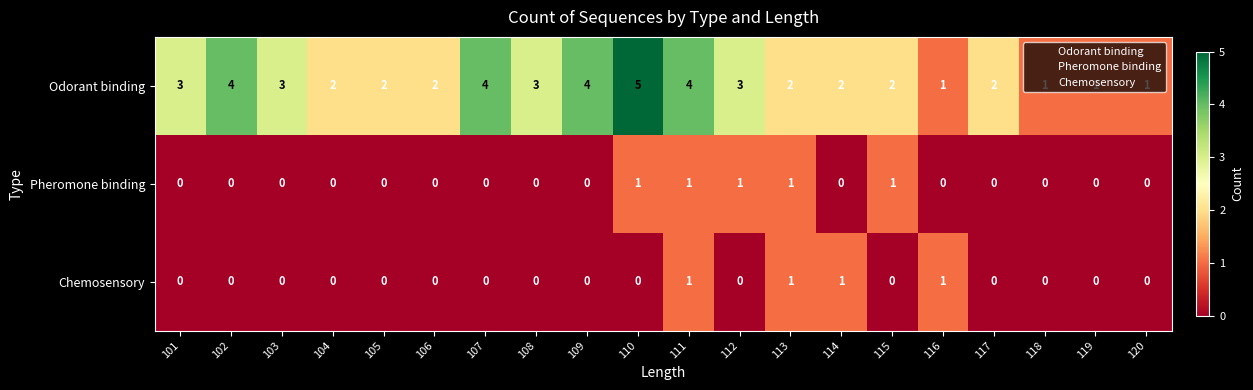

The value of Odorant binding at 115 is 2. True or false?

True